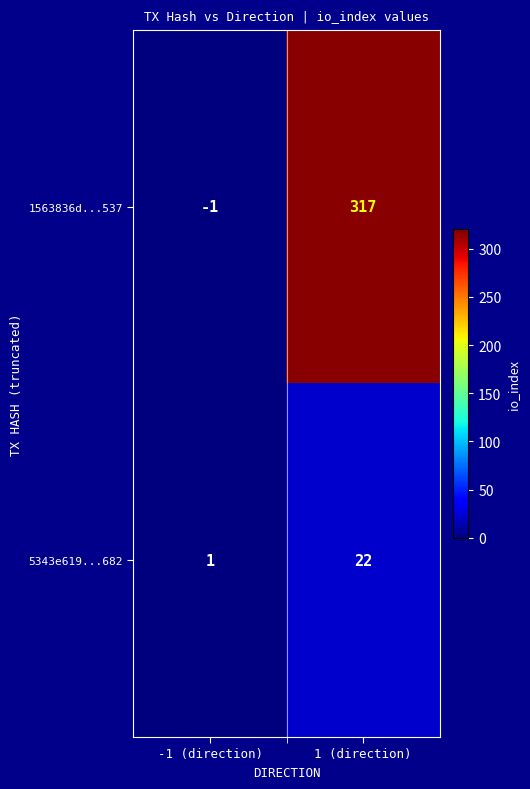

What is the difference between the highest and lowest values at -1 (direction)?

2